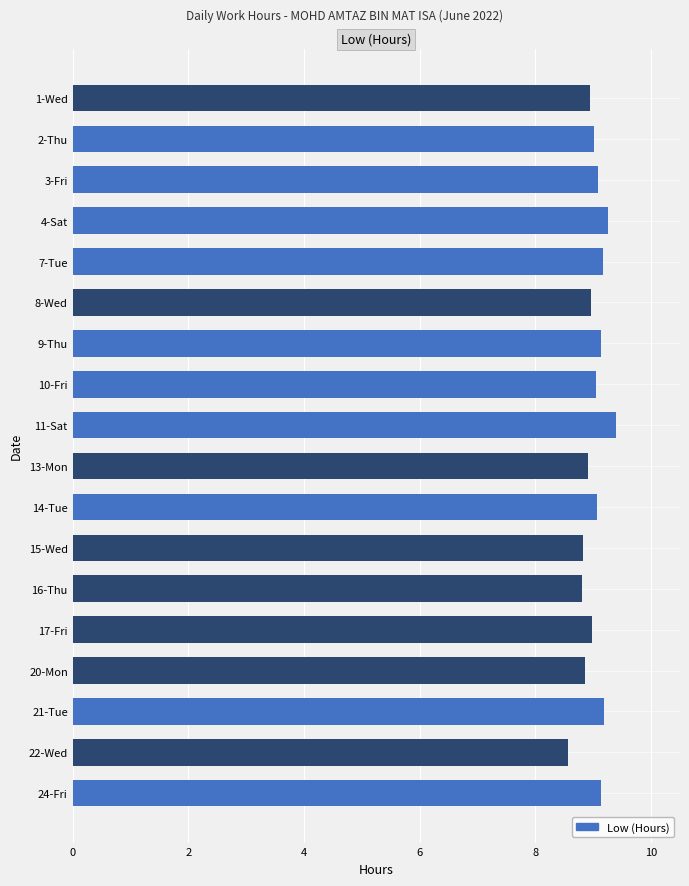

What is the difference between the maximum and minimum values?

0.8